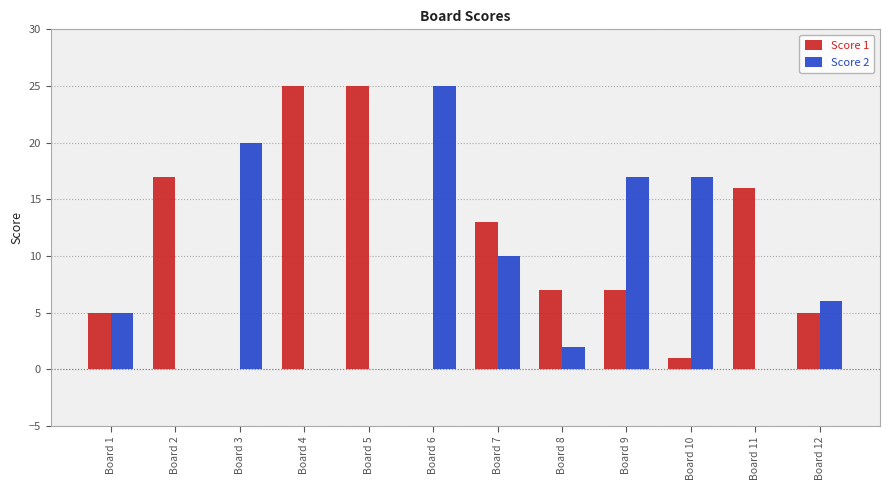

How many groups of bars are there?

12